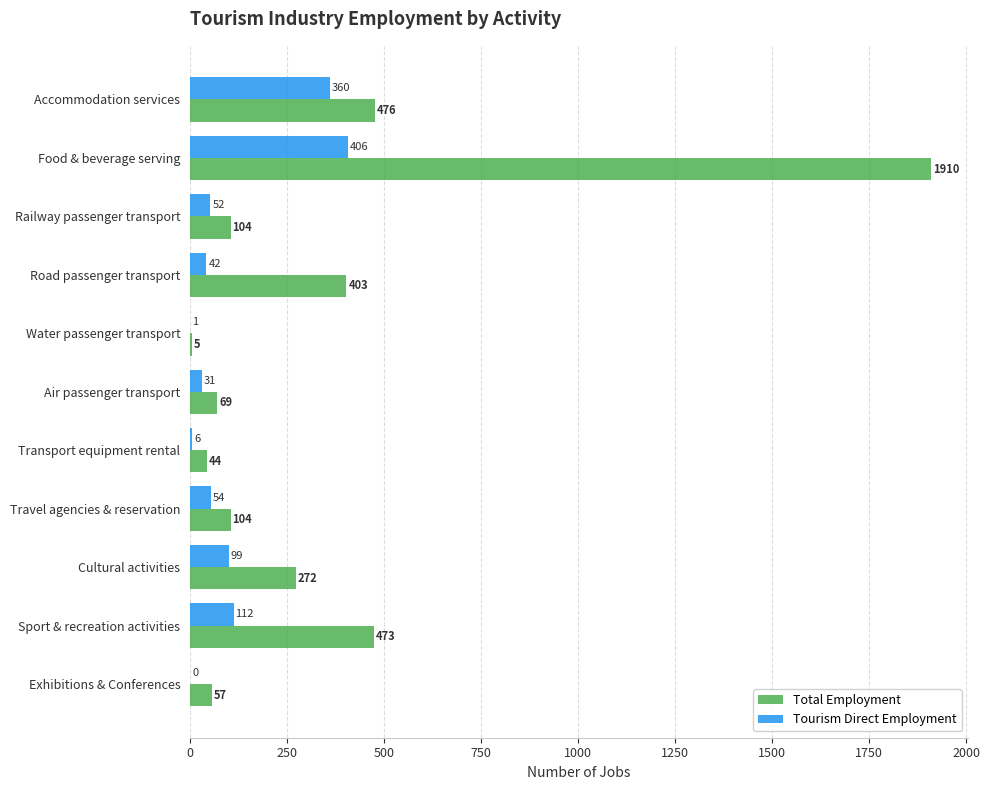

What is the highest value of the Total Employment series?

1909.5